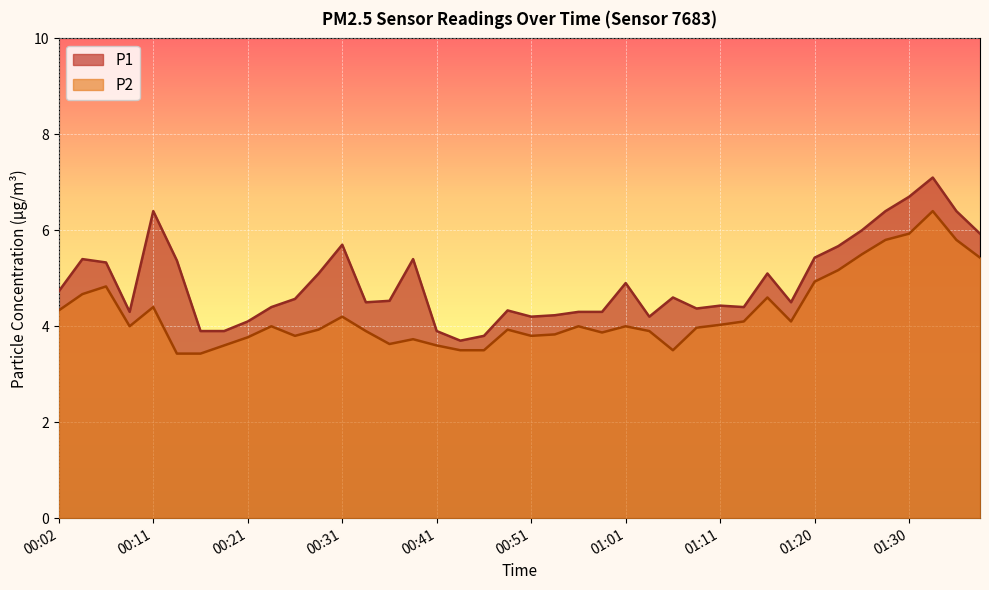

What is the total value across all series at 01:23?

10.8